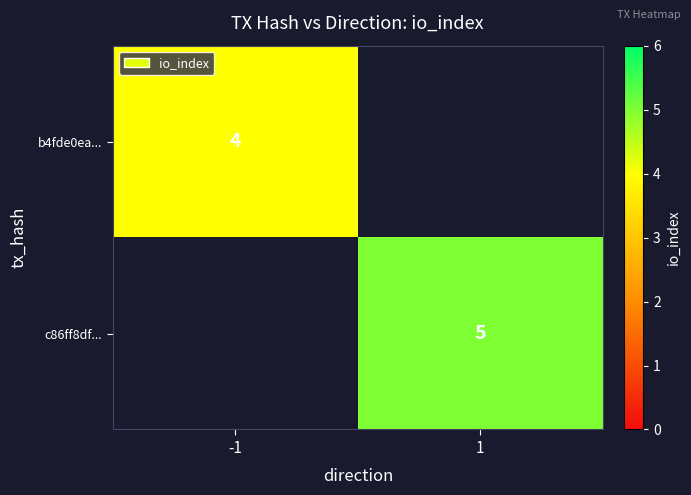

Which has a higher value, -1 or 1?

-1